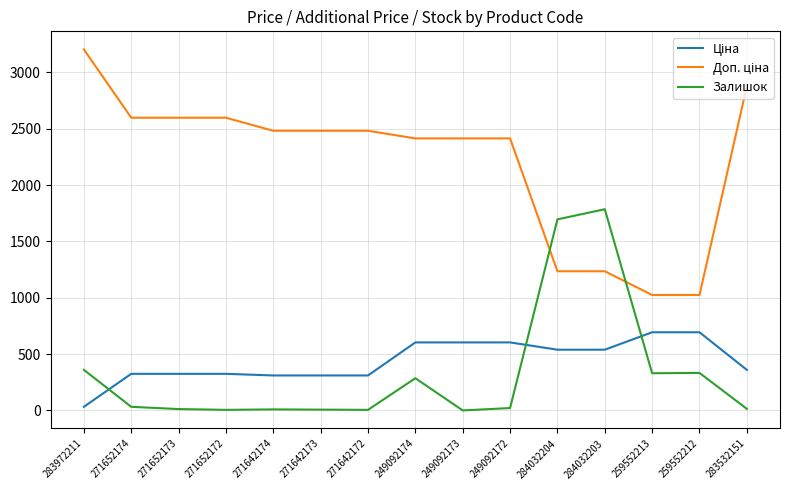

What is the greatest value displayed?

3205.0